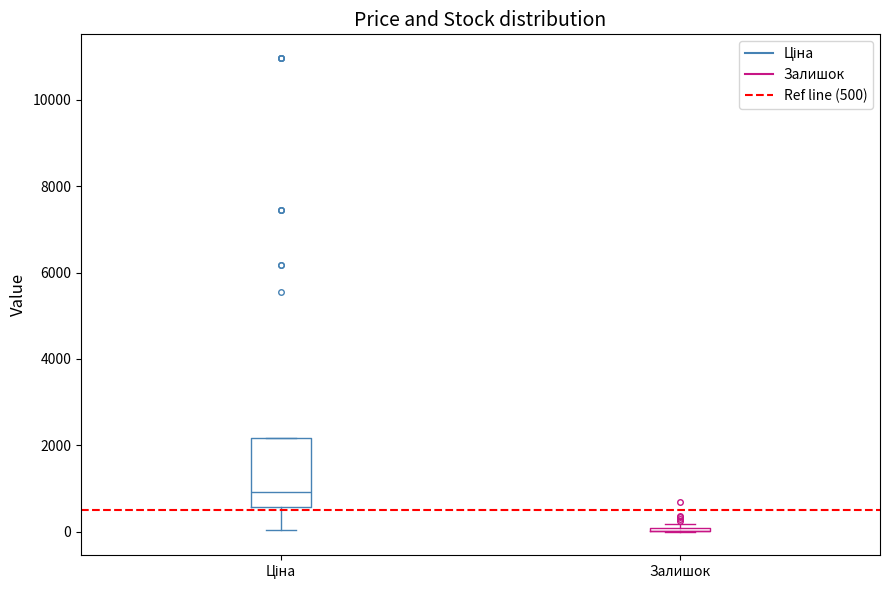

Reading left to right, read every box against the y-axis: the position of its median line, the range the box covers, and the ends of its whiskers. The values are not printed on the chart, so give them approximately, as read against the axis.

Ціна: median 1000, box 600 to 2200, whiskers 0 to 2200
Залишок: box collapsed to a line at 0, whiskers 0 to 200